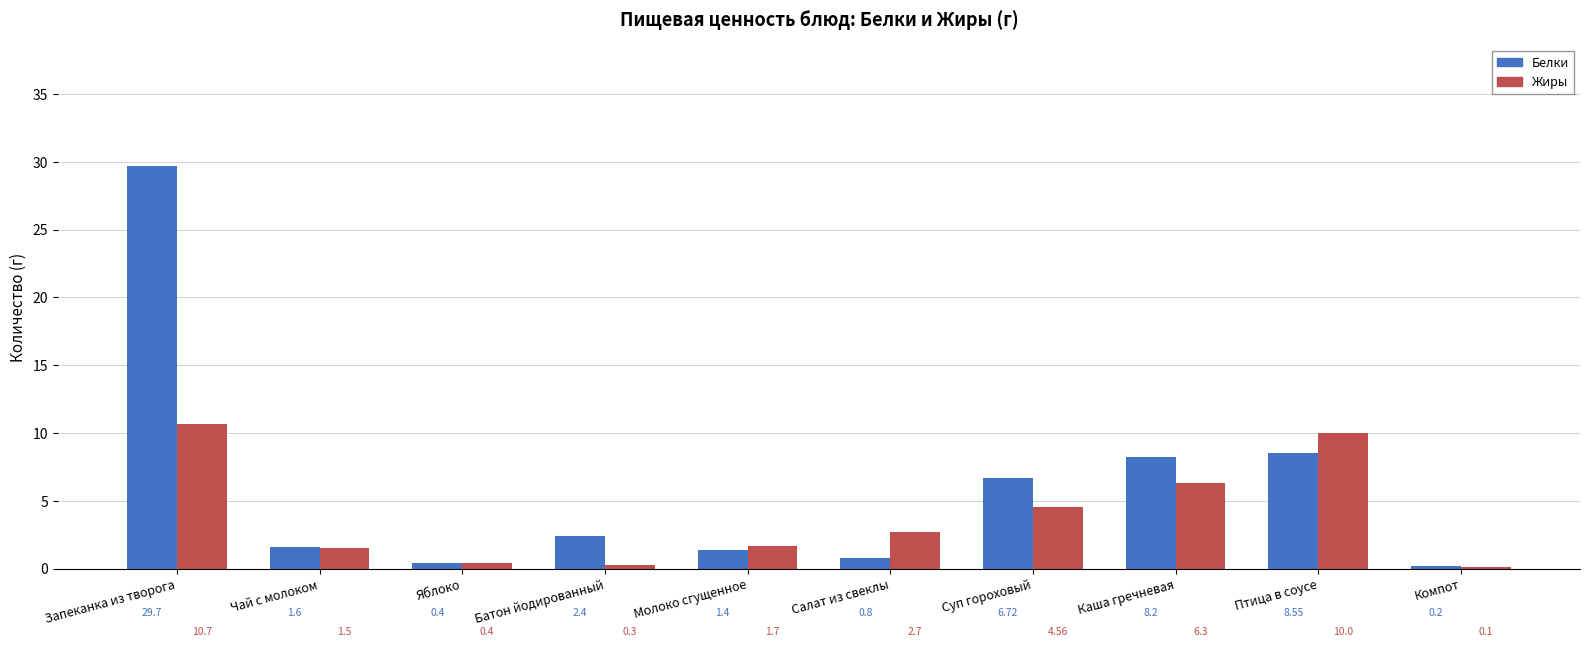

Which series has the largest total across all categories?

Белки